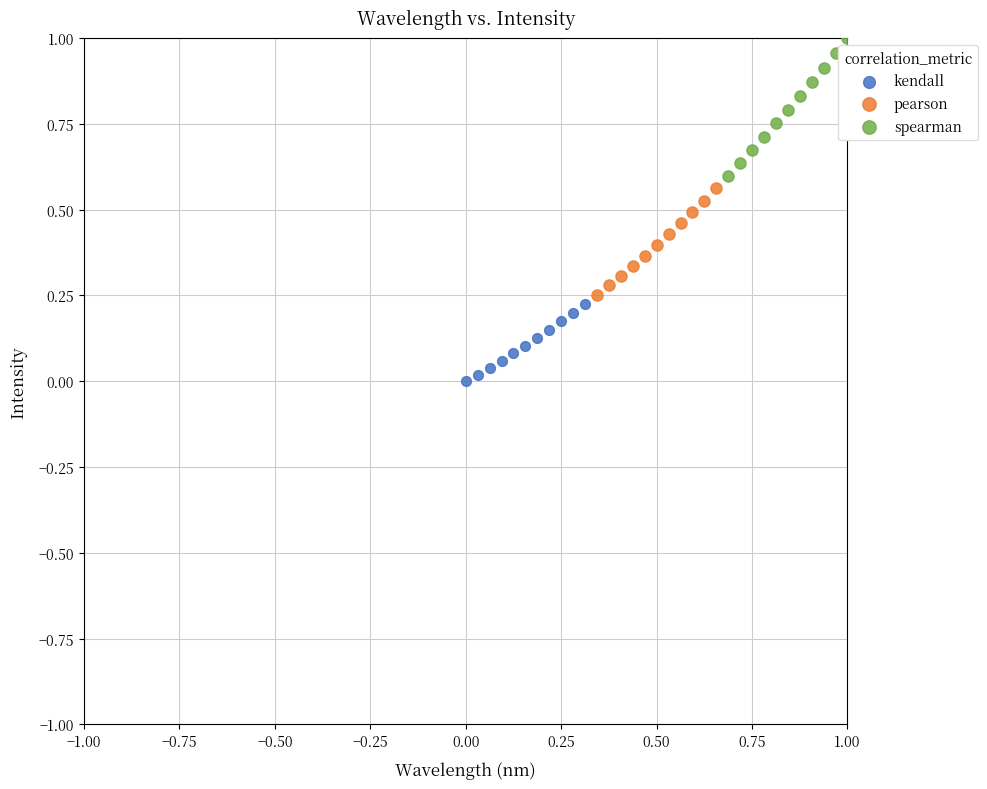

Which series contains the lowest Y value?

kendall